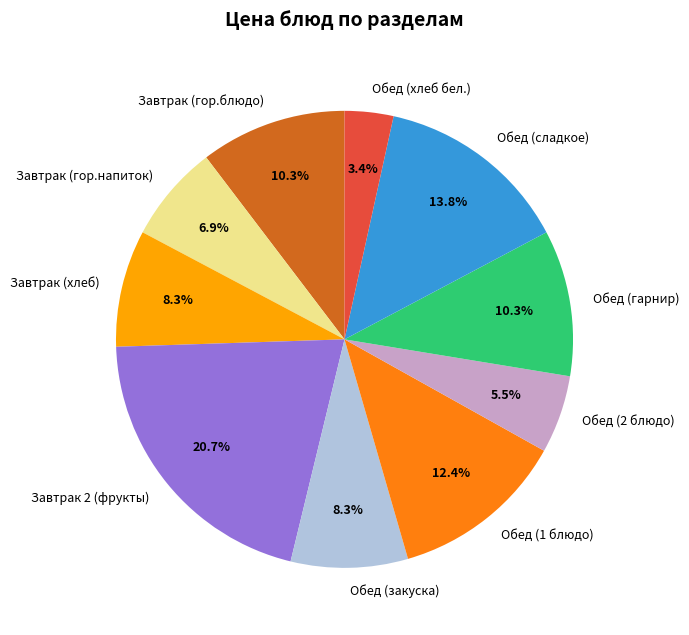

Between Завтрак (гор.напиток) and Обед (гарнир), which is larger?

Обед (гарнир)